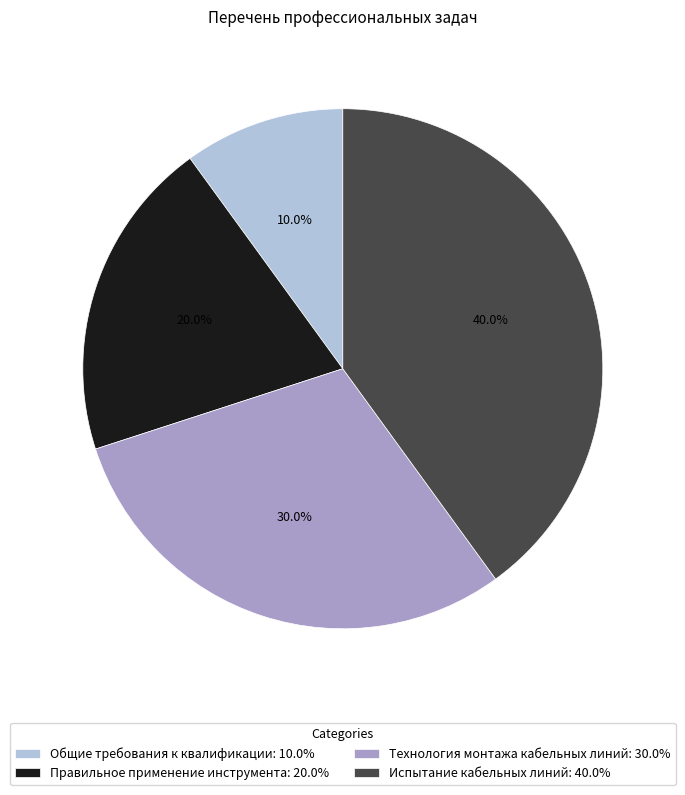

To the nearest percent, what portion does Общие требования к квалификации represent?

10%